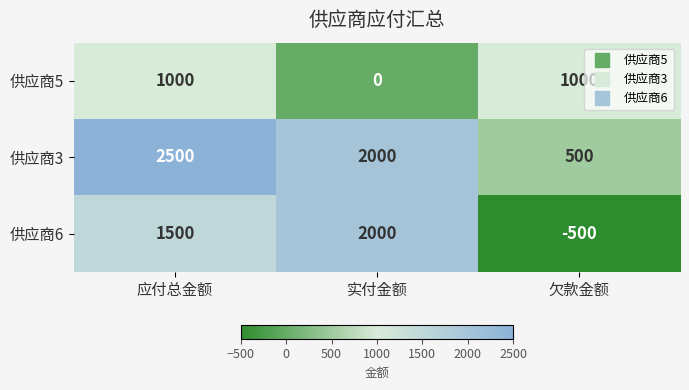

The value of 供应商6 at 欠款金额 is -500. True or false?

True